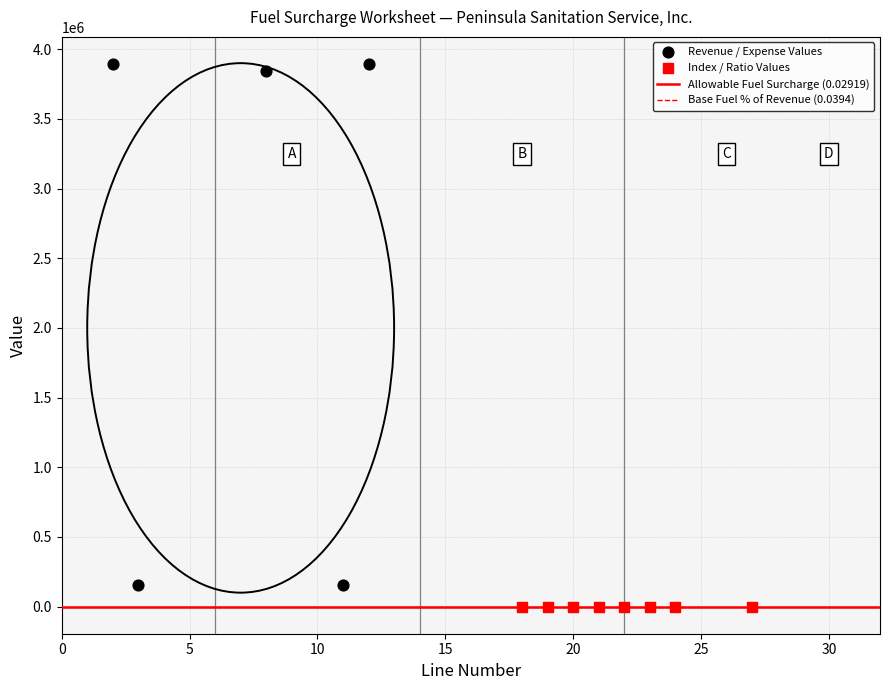

Which series has the widest spread of Y values?

Revenue / Expense Values